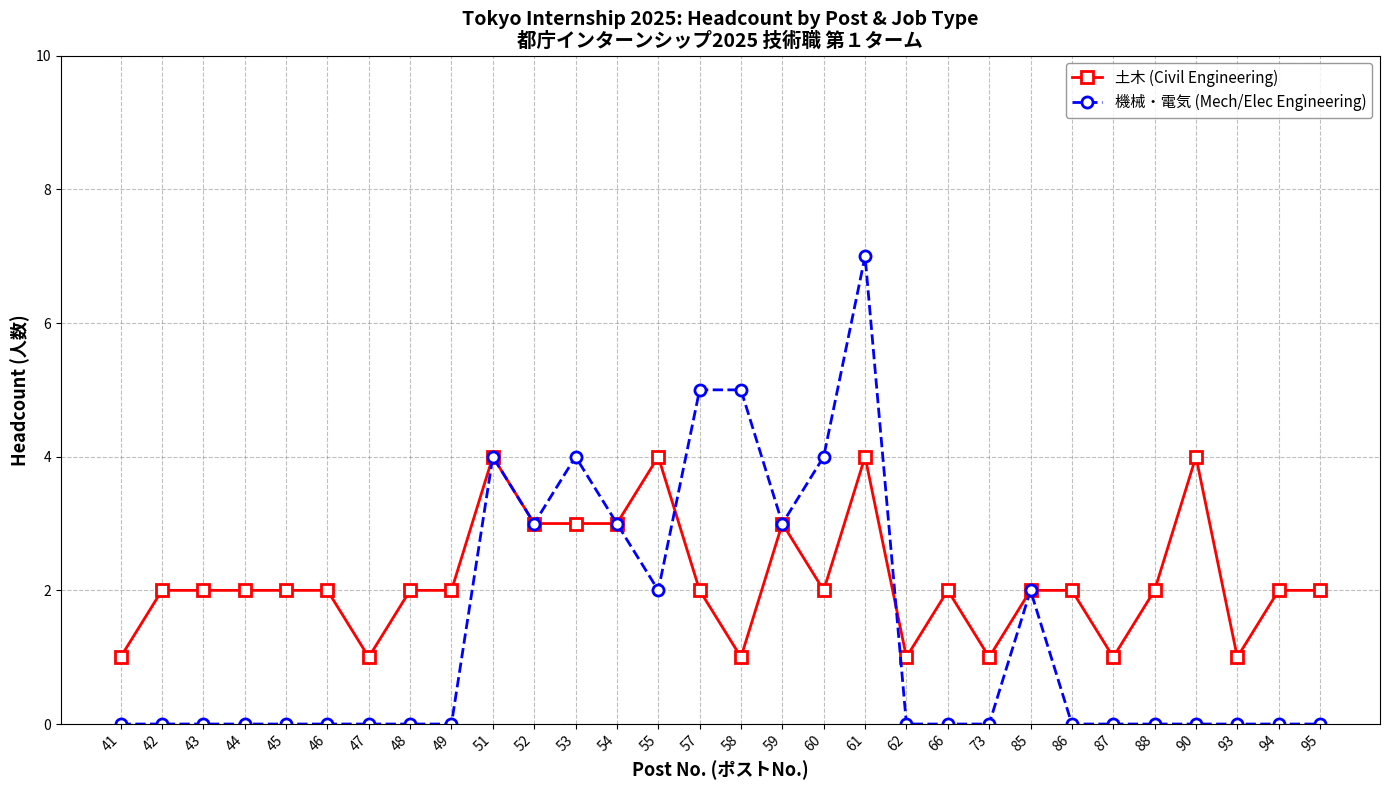

Rank the series by their average value, from highest to lowest.

土木 (Civil Engineering), 機械・電気 (Mech/Elec Engineering)